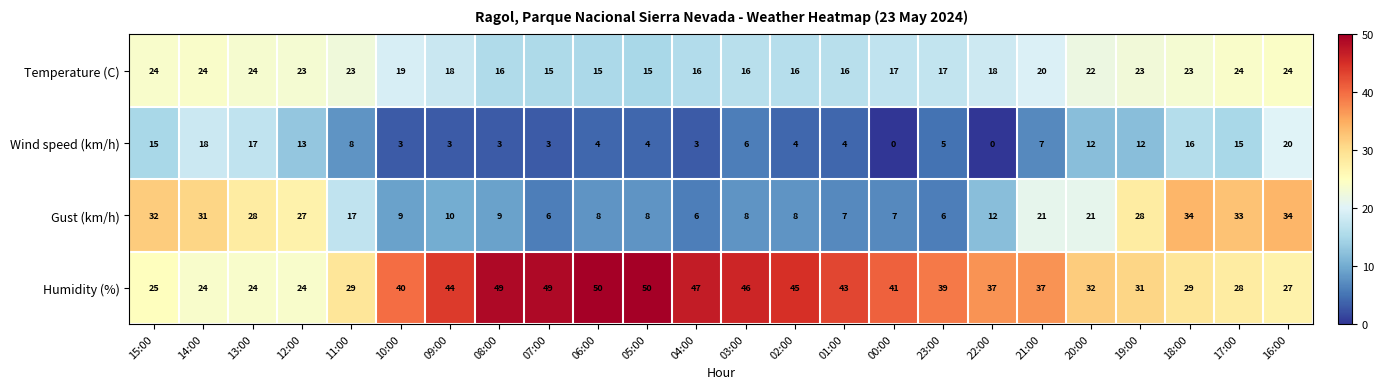

How many distinct data groups are displayed?

4